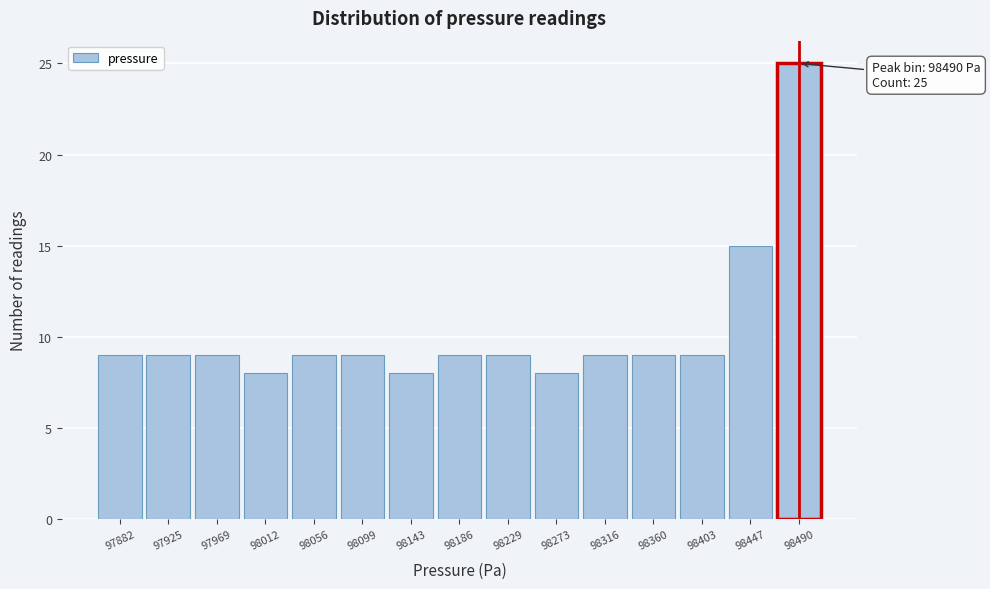

Over which range of the x-axis is the bar tallest?

98470 to 98510